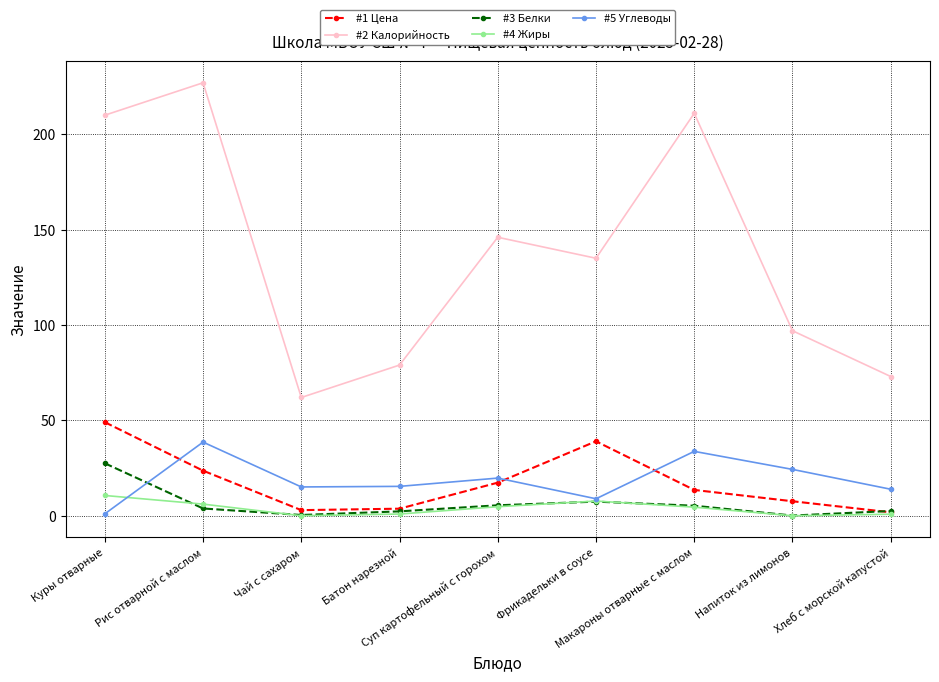

Which series has the largest range (max minus min)?

#2 Калорийность